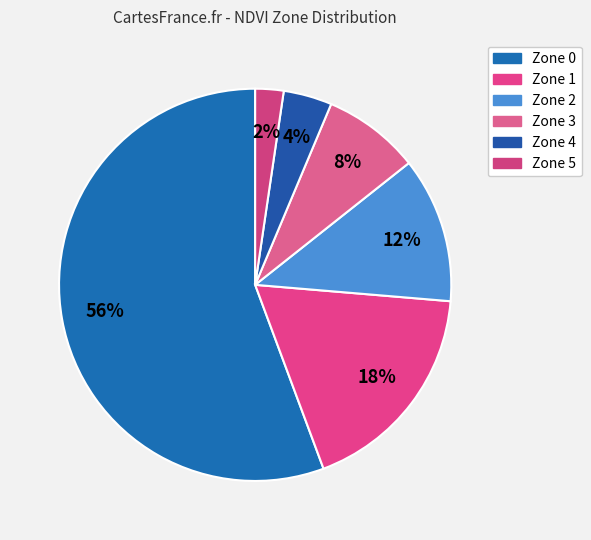

To the nearest percent, what percentage of the pie is Zone 4?

4%